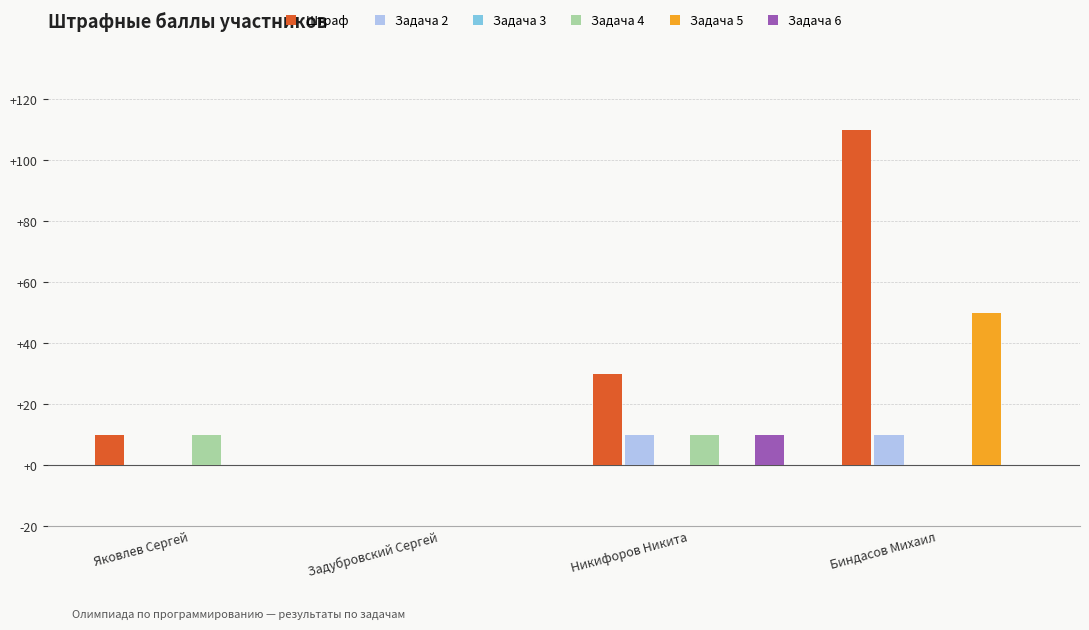

What is the total value across all series at Никифоров Никита?

60